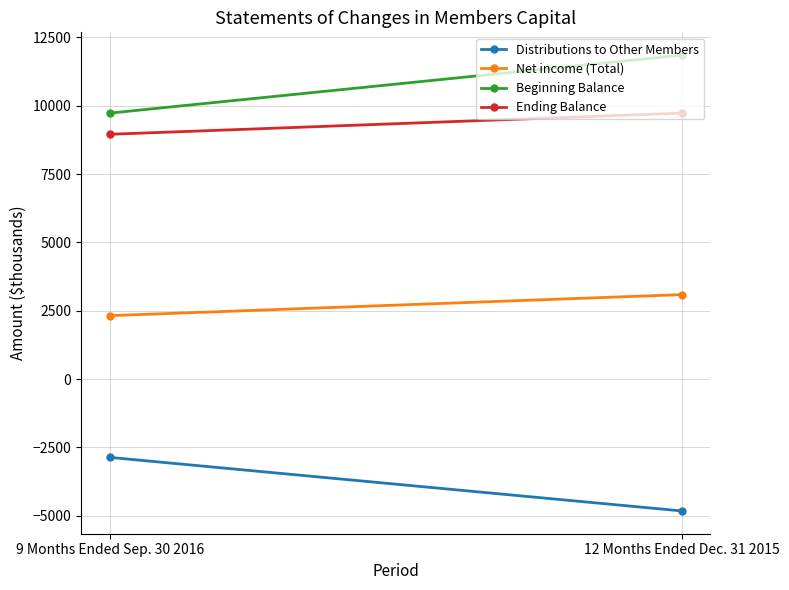

What is the label of the 1st point from the right?

12 Months Ended Dec. 31 2015